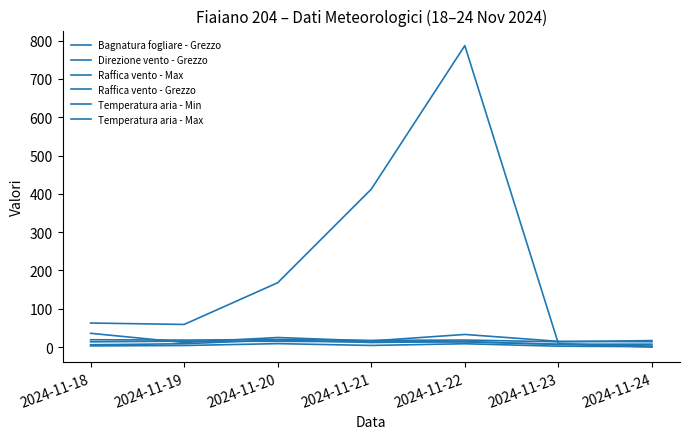

How many series are shown in this chart?

6